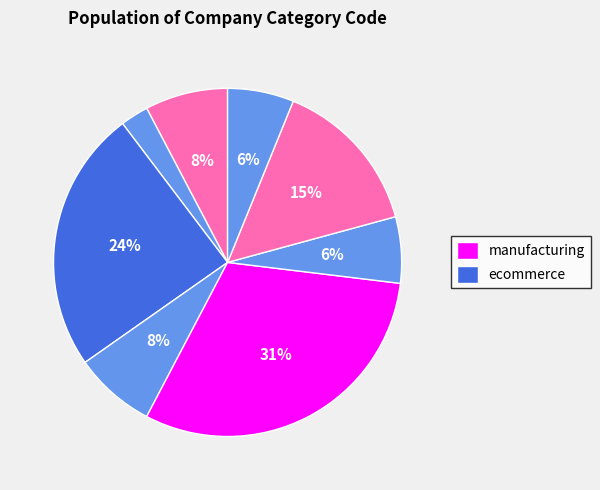

Count the number of slices in the pie.

8